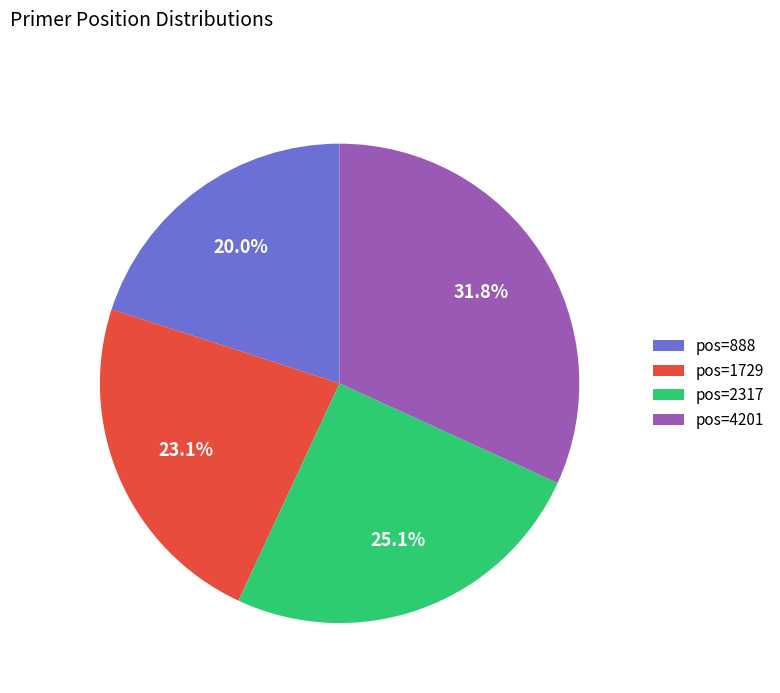

What is the smallest slice in the pie chart?

pos=888